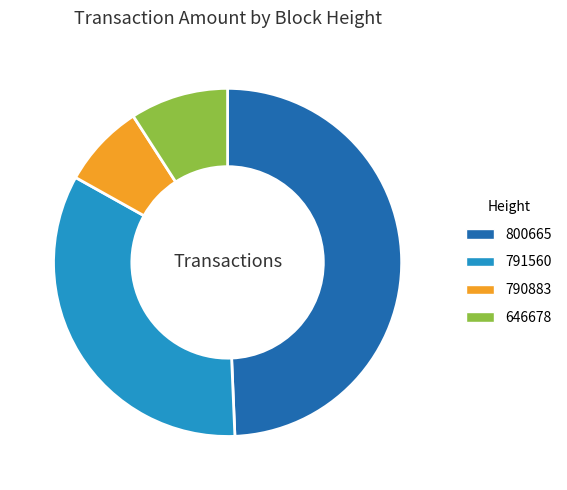

Rank the categories by value from lowest to highest.

790883, 646678, 791560, 800665